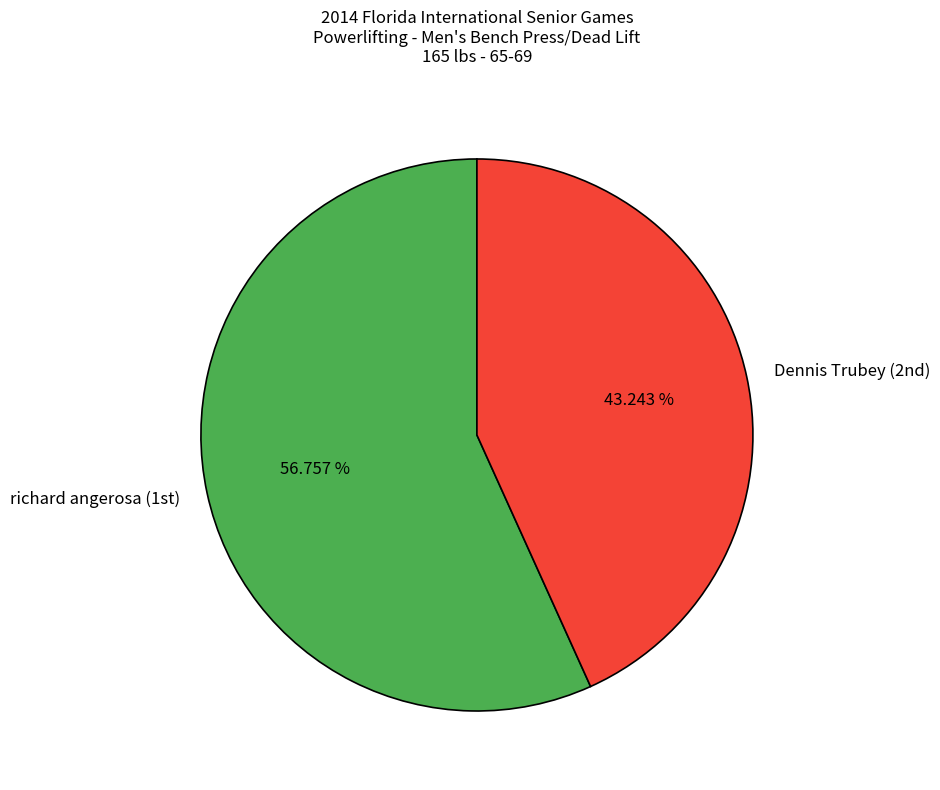

Rank the categories by value from highest to lowest.

richard angerosa (1st), Dennis Trubey (2nd)